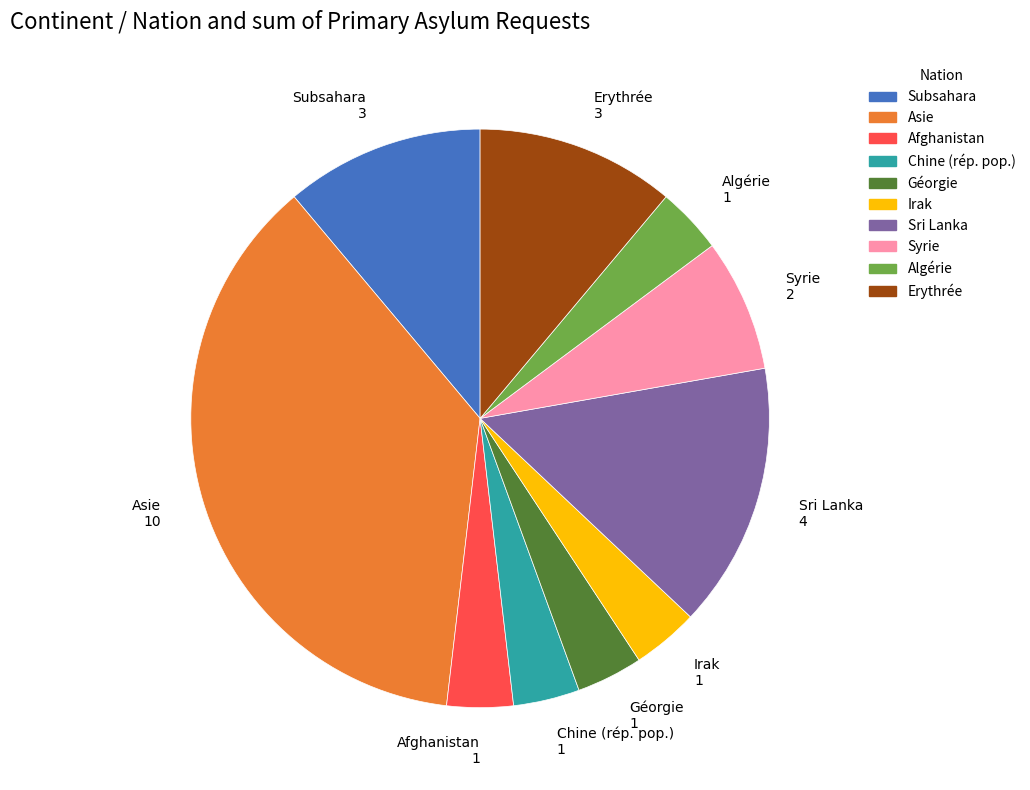

Is there any slice that represents more than half of the pie?

No